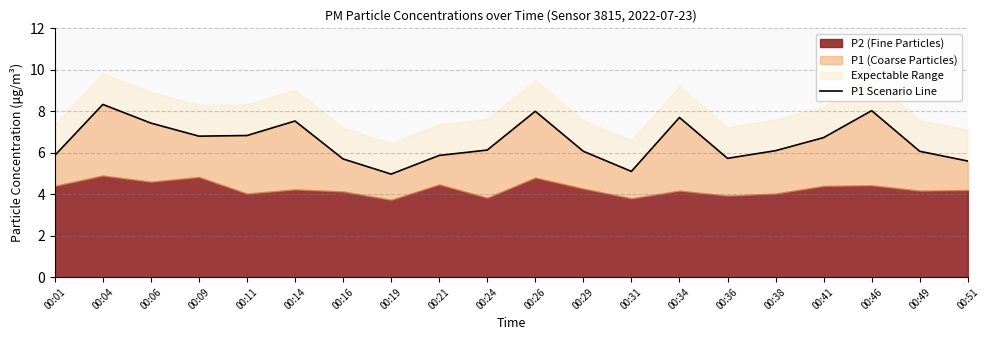

True or false: the data shows 12.2 at 00:34.

False